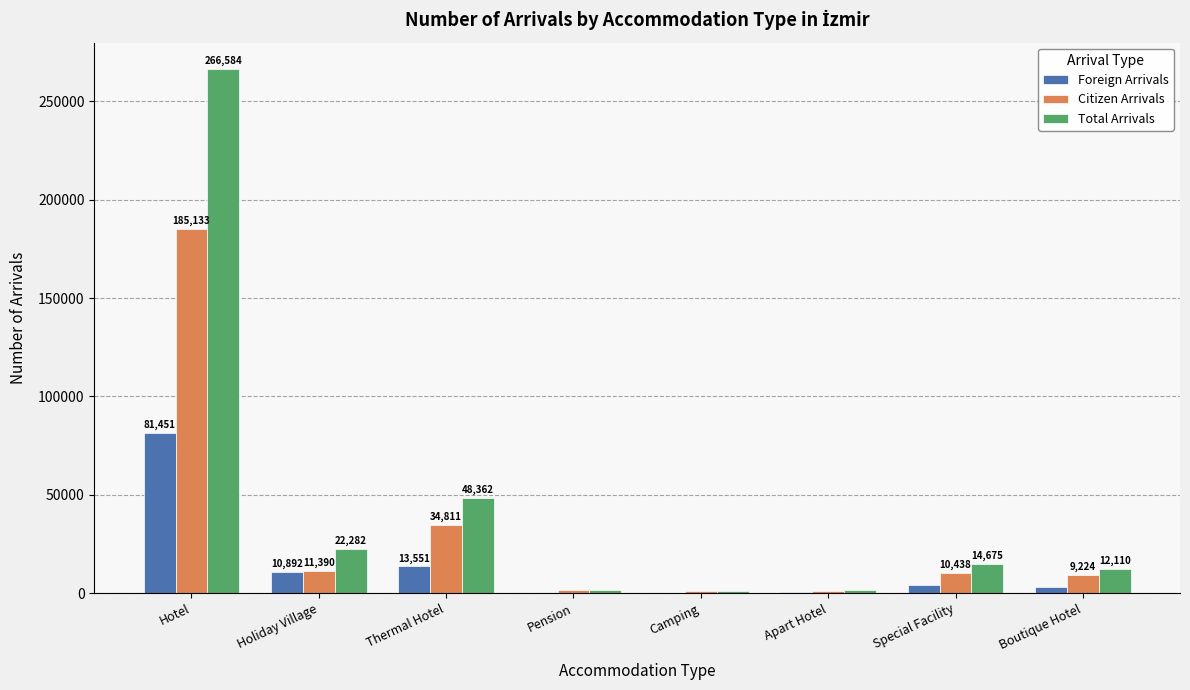

What are all the series names shown in the legend?

Foreign Arrivals, Citizen Arrivals, Total Arrivals